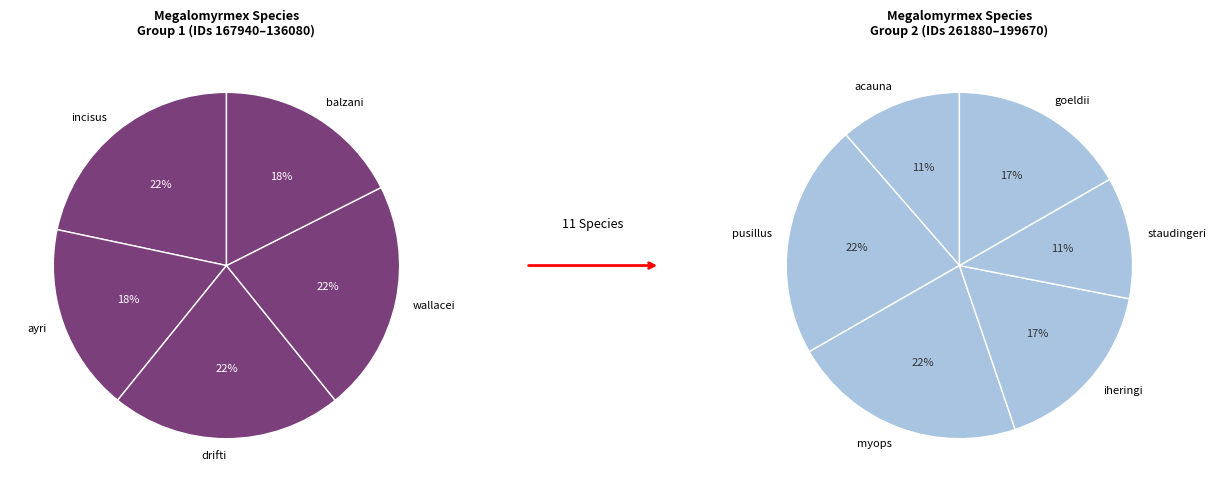

How many segments does this pie chart have?

11